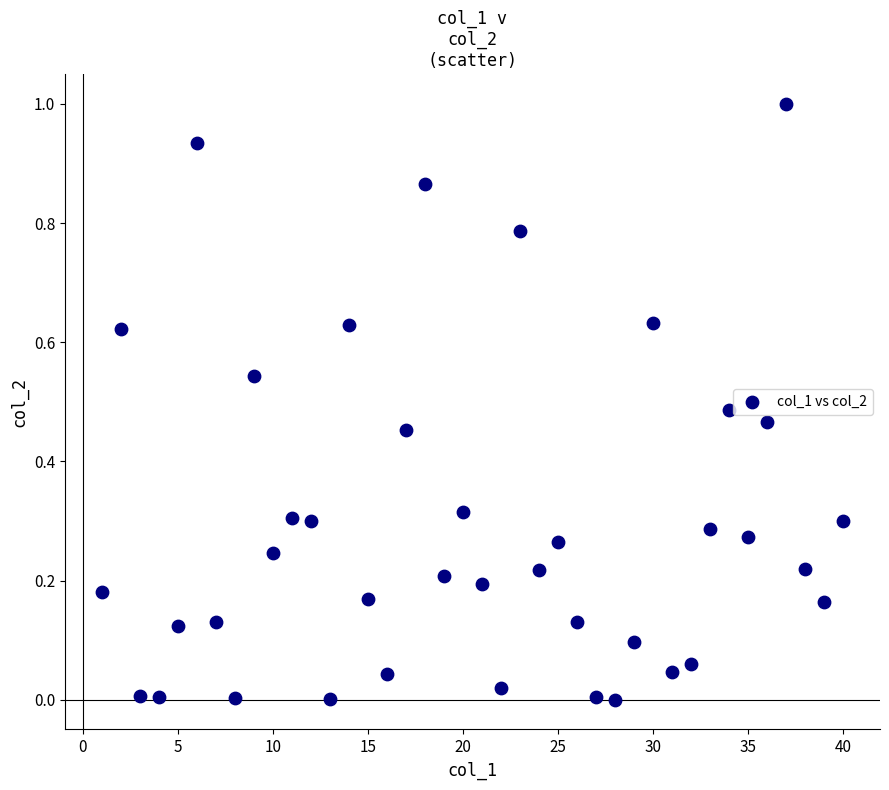

What is the range of X values (max minus min)?

39.0